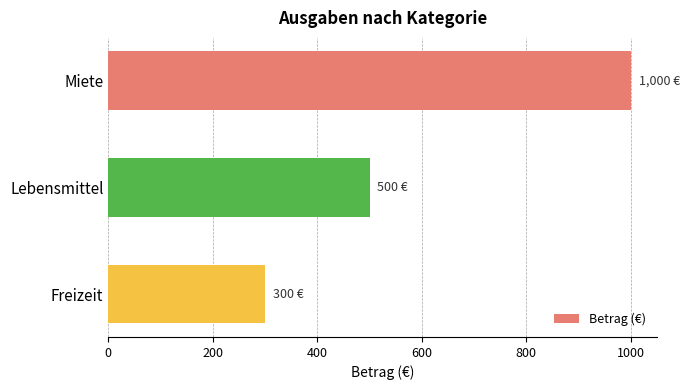

What is the sum of all values?

1800